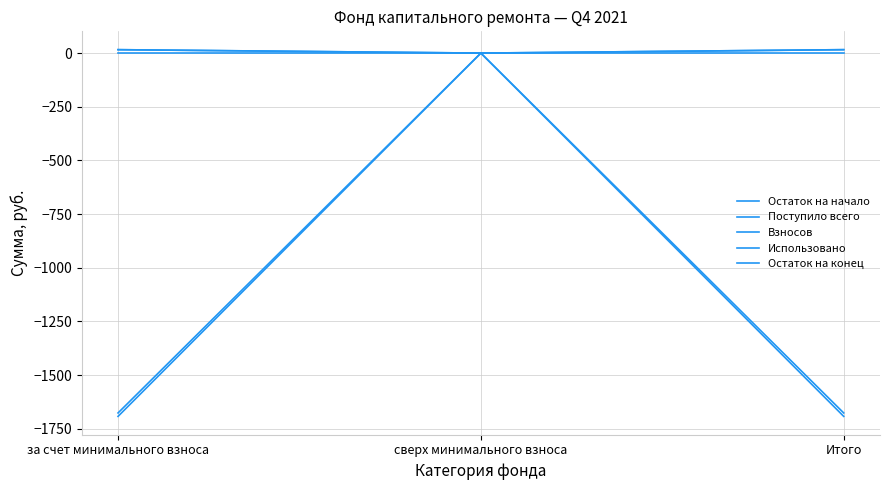

Which label corresponds to the largest value in the chart?

за счет минимального взноса